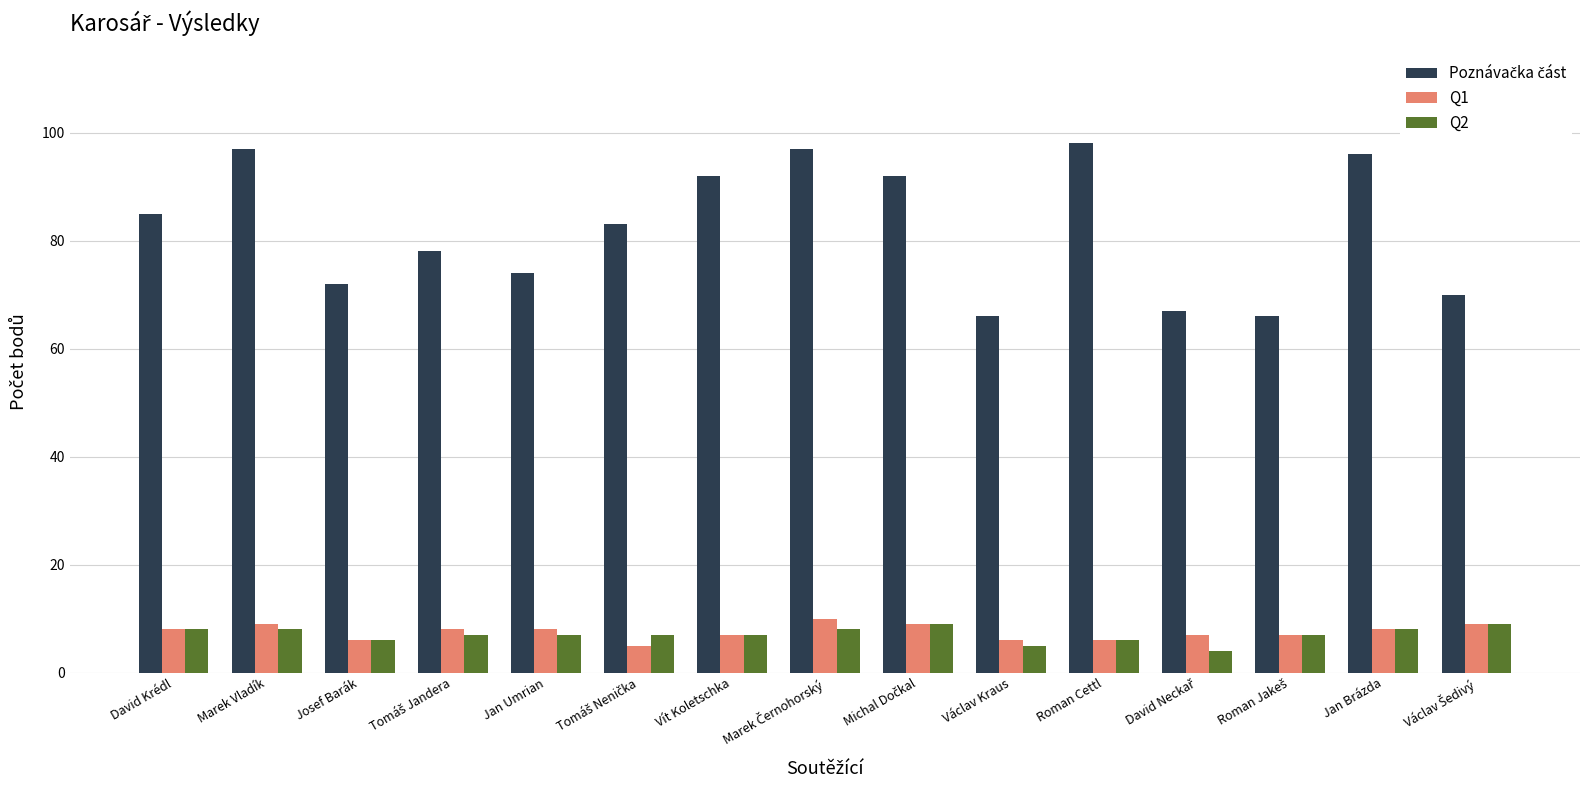

What is the total value across all series at Vít Koletschka?

106